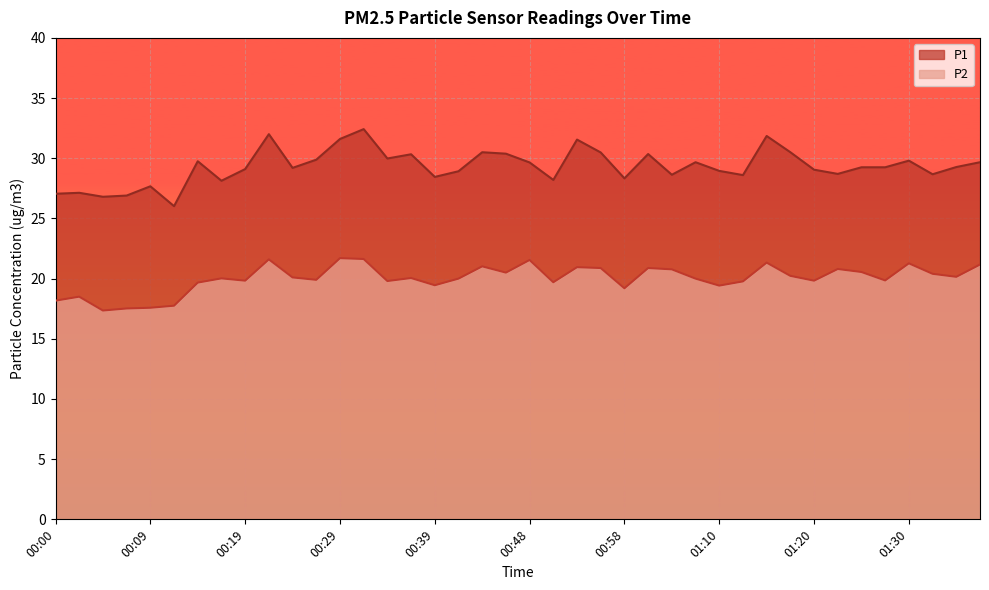

At which label does P2 reach its minimum?

00:04